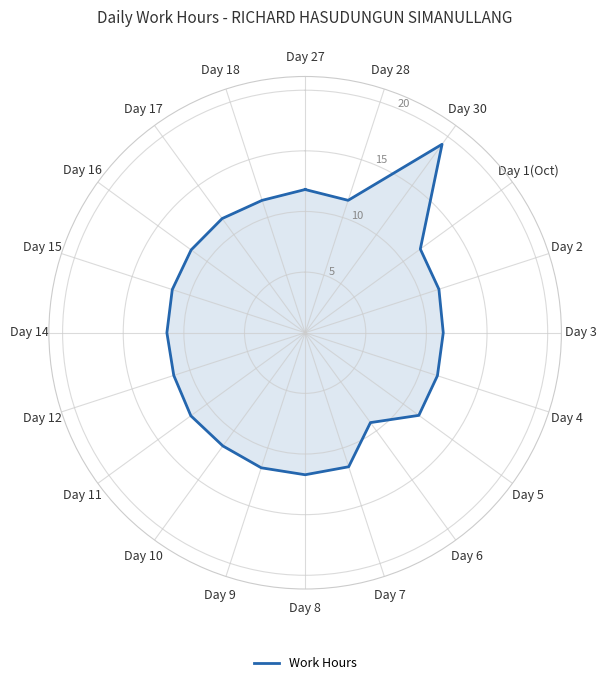

What is the label of the 4th point from the left?

Day 1(Oct)